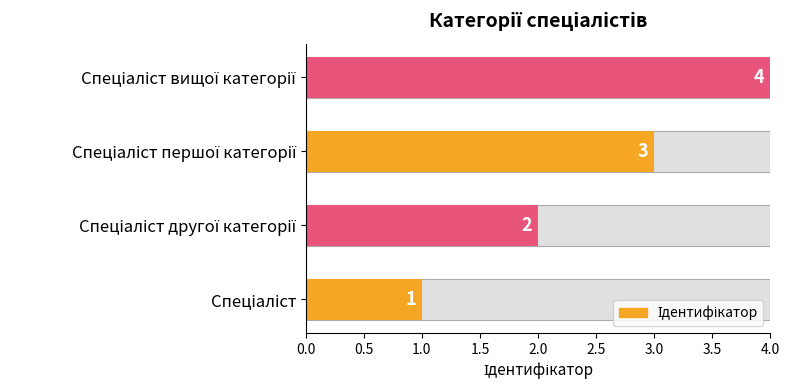

How many data points are above 3?

1